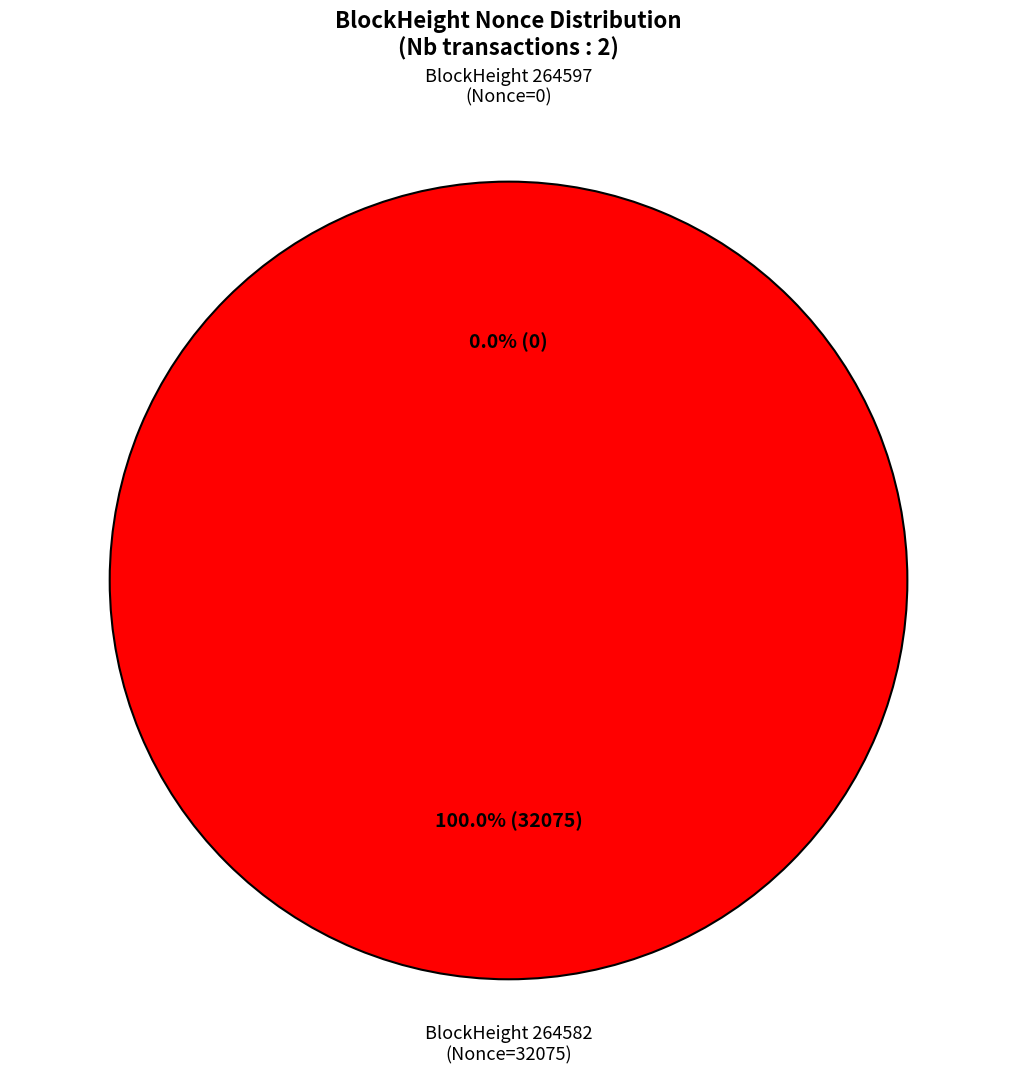

What percentage is the 264582 slice, to the nearest percent?

100%